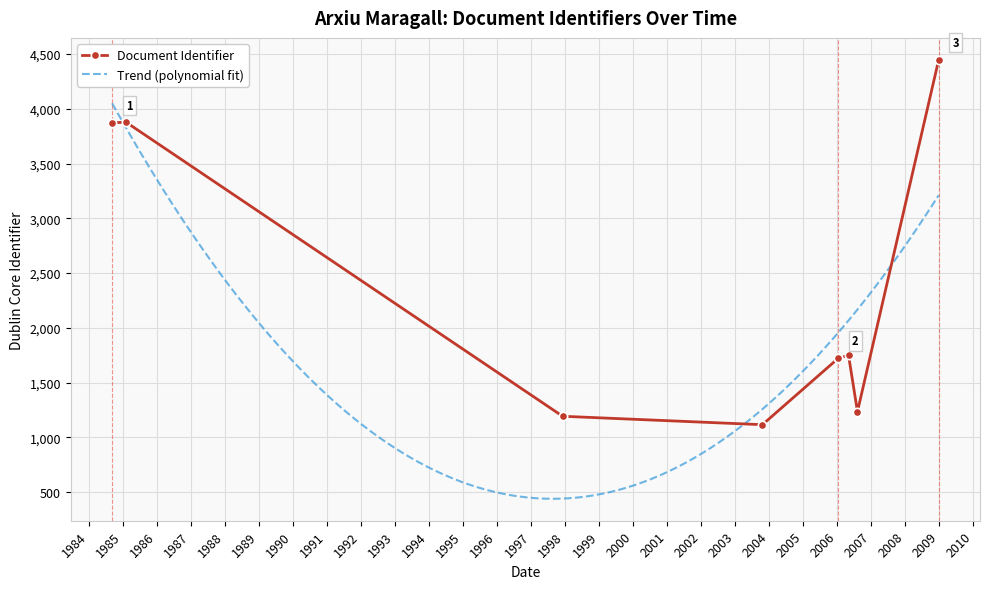

What is the value of the Document Identifier point at the 7th from the left?

1749